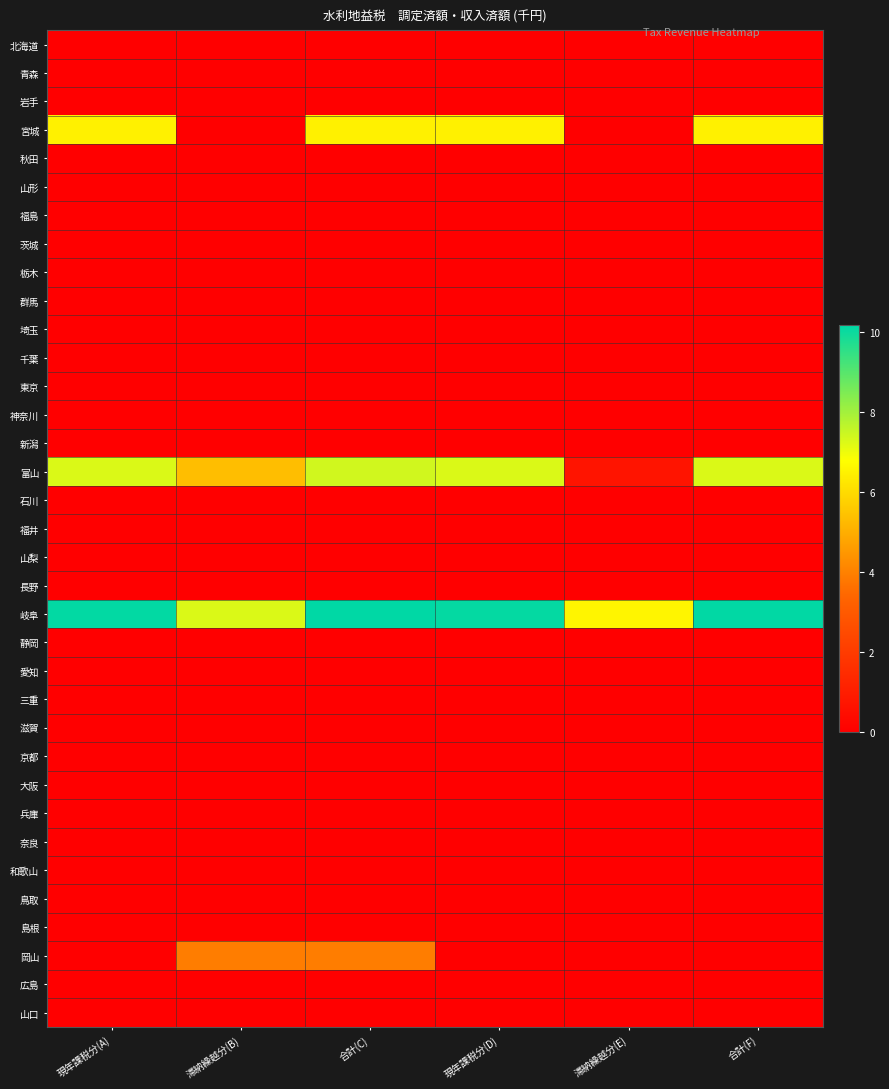

How many categories are shown in the chart?

6